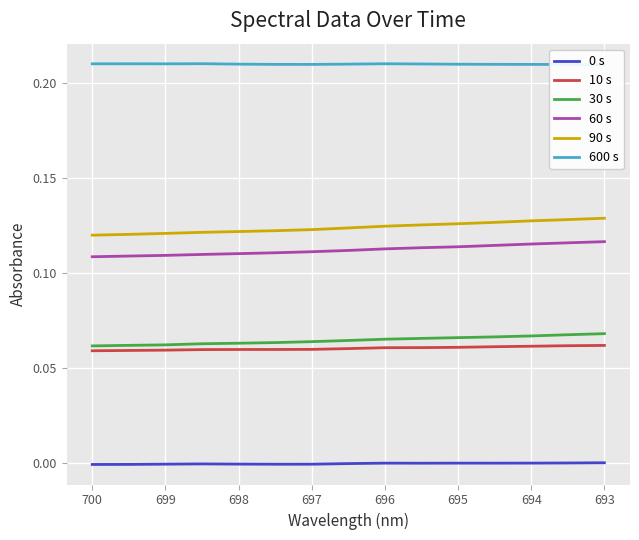

What is the maximum value shown in the chart?

0.2